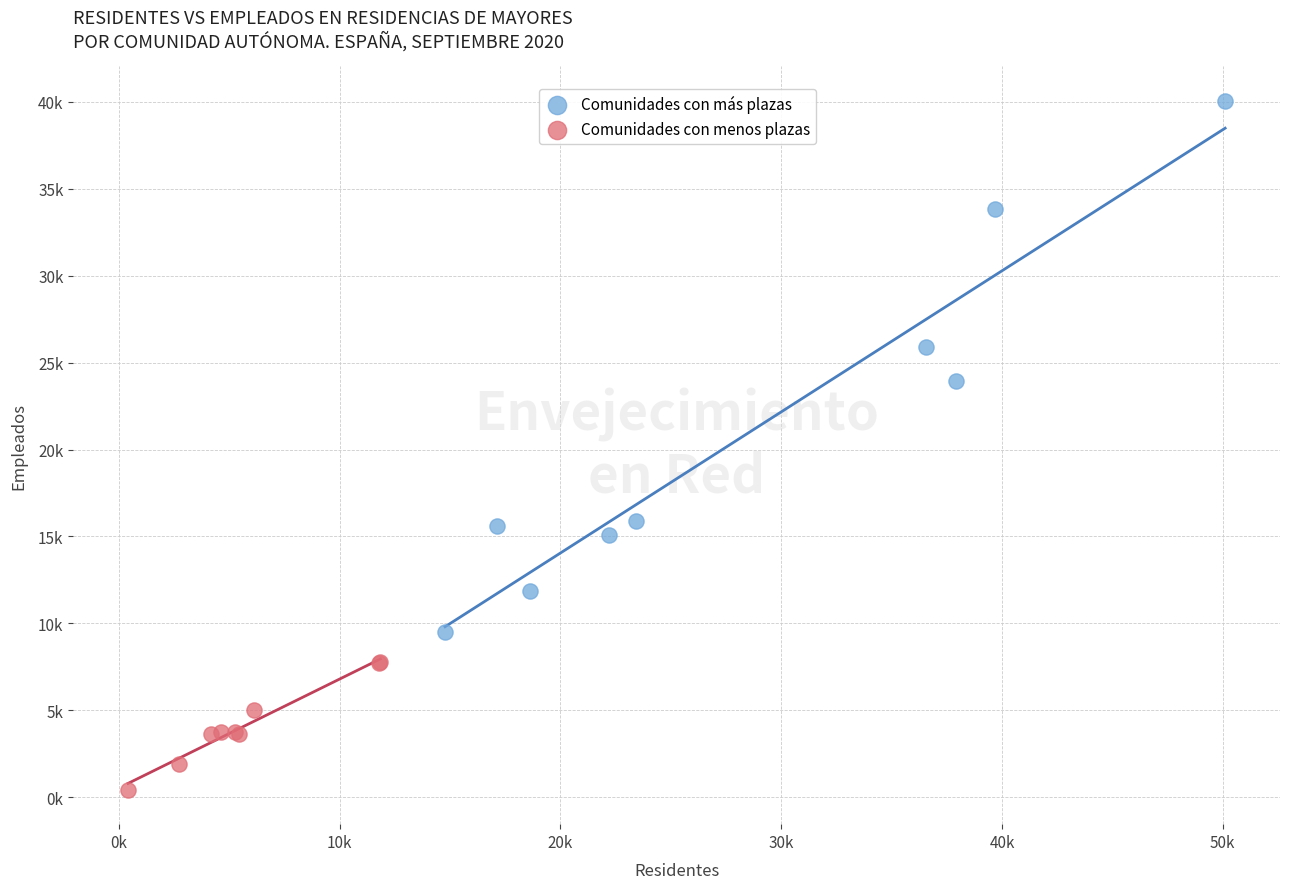

Which series contains the lowest Y value?

Comunidades con menos plazas